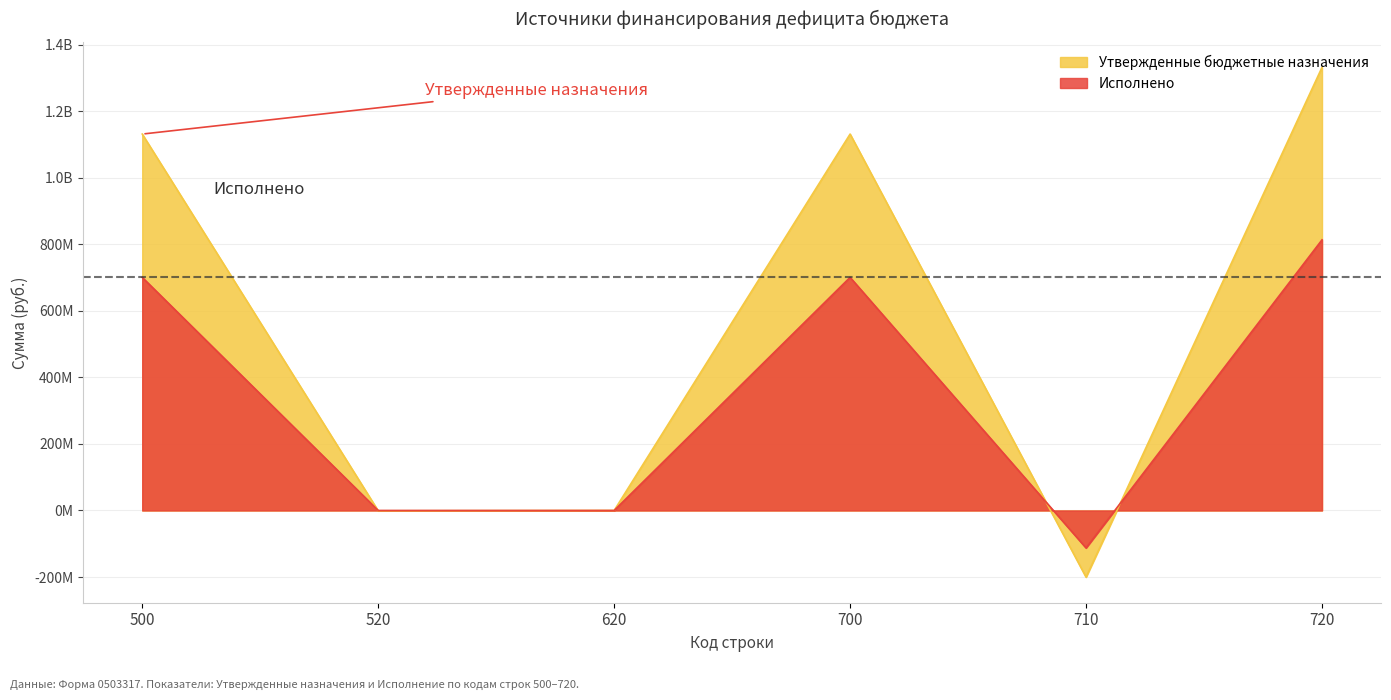

Reading left to right, list all the values displayed in this chart.

Утвержденные бюджетные назначения: 1131337013.8	-1050000.0	0.0	1131337013.8	-200506550.0	1331843563.8
Исполнено: 700648252.8	0.0	0.0	700648252.8	-112757531.3	813405784.1